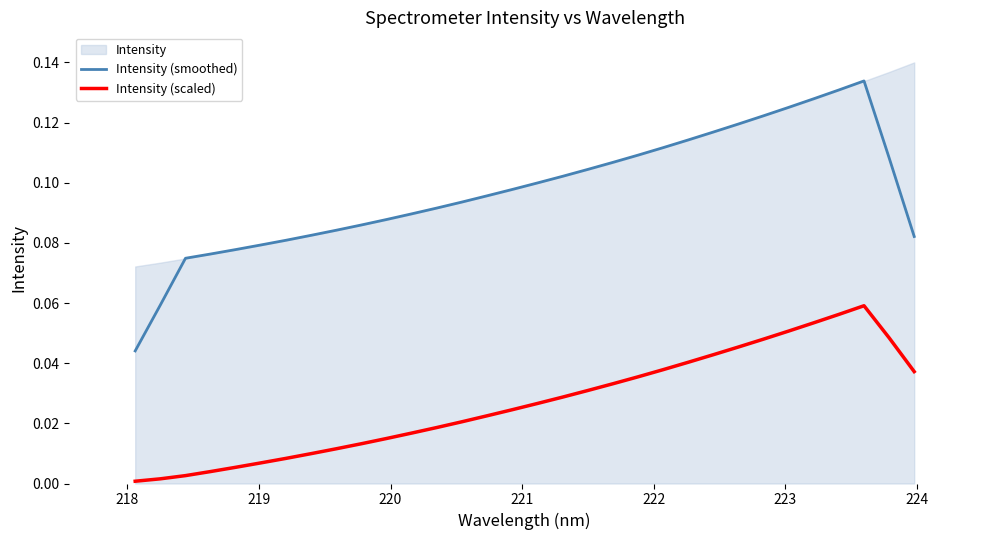

True or false: Intensity (smoothed) and Intensity (scaled) intersect in this chart.

False